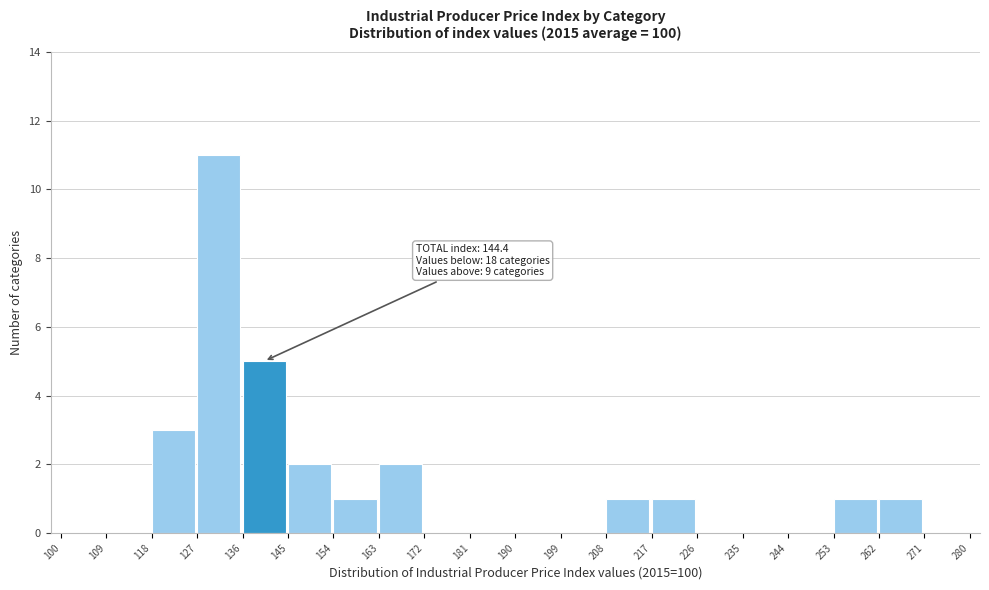

Over which range of the x-axis is the bar tallest?

127 to 136